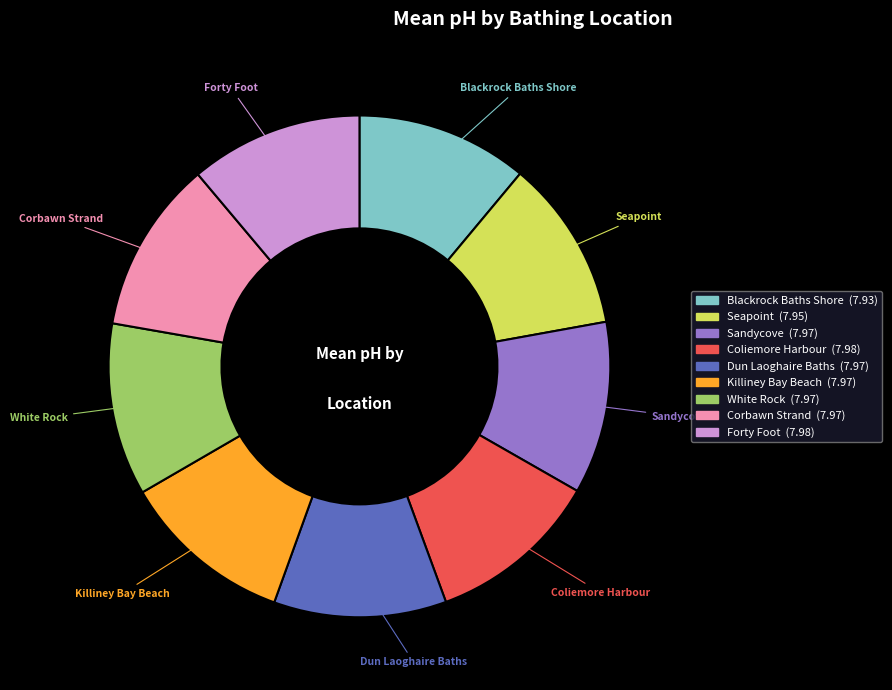

Is it true that Forty Foot is 20% of the pie?

False